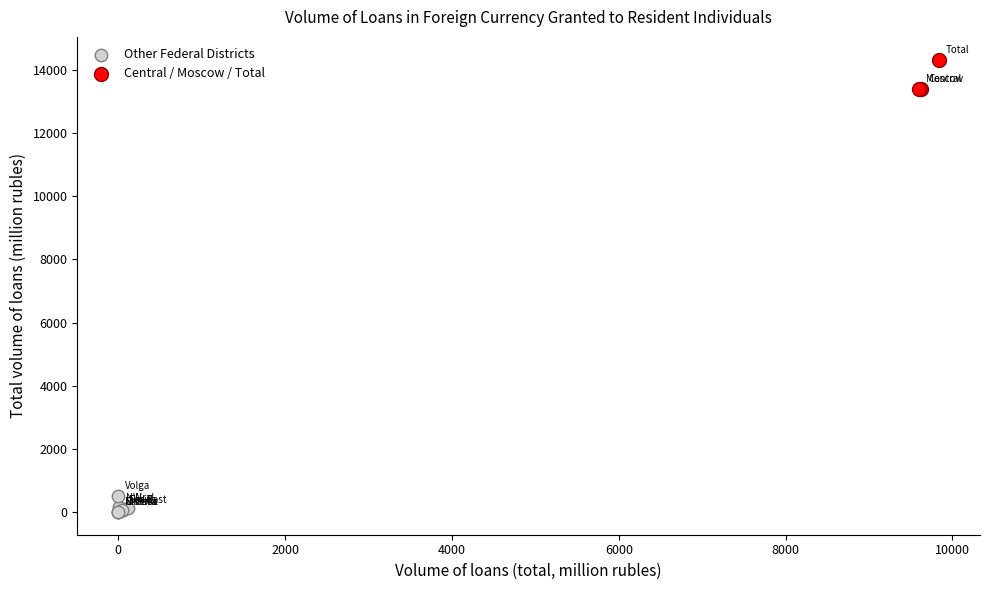

Which series has the widest spread of Y values?

Central / Moscow / Total